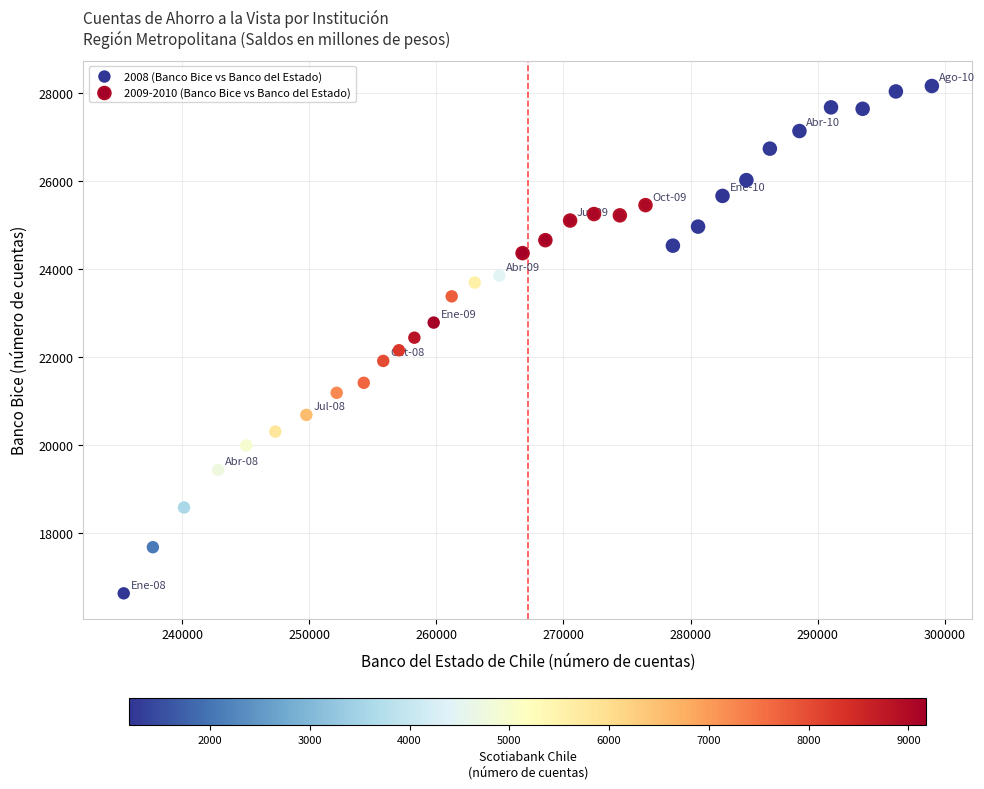

Which series reaches the minimum Y coordinate?

2008 (Banco Bice vs Banco del Estado)